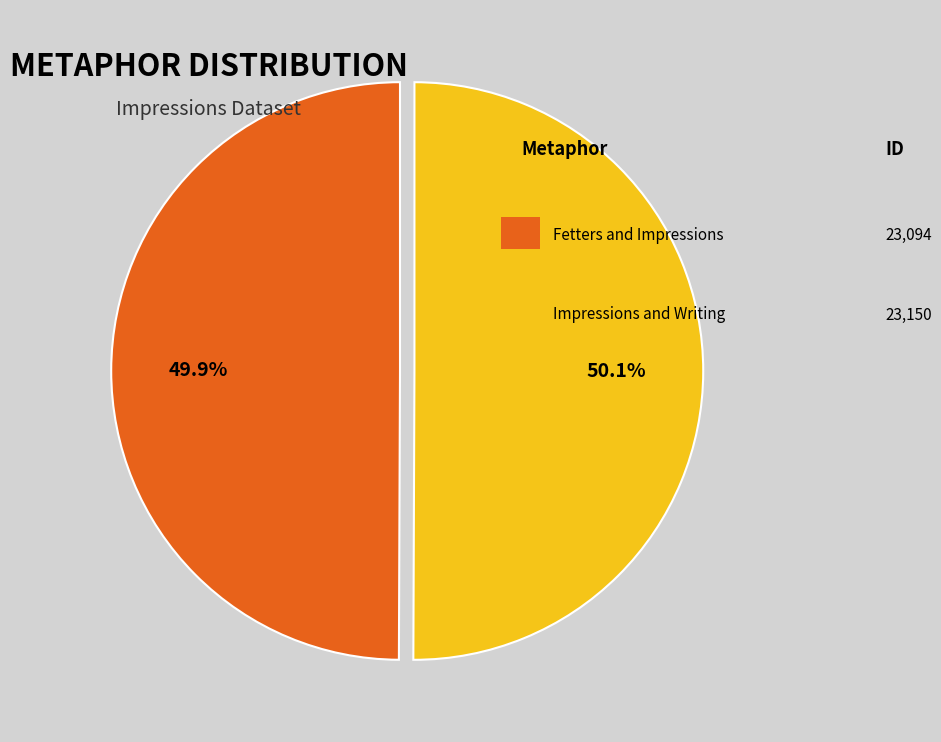

Count the number of slices in the pie.

2